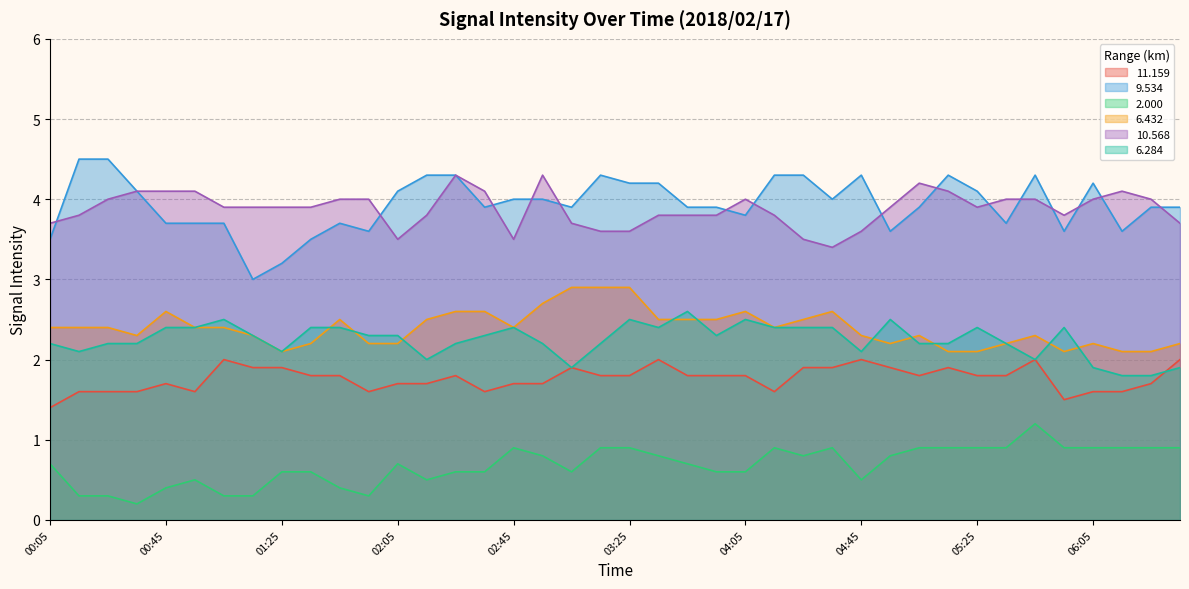

At which label does 2.000 reach its minimum?

00:35